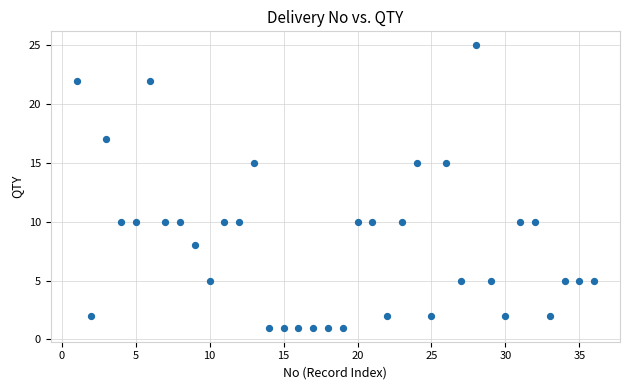

What is the range of X values (max minus min)?

35